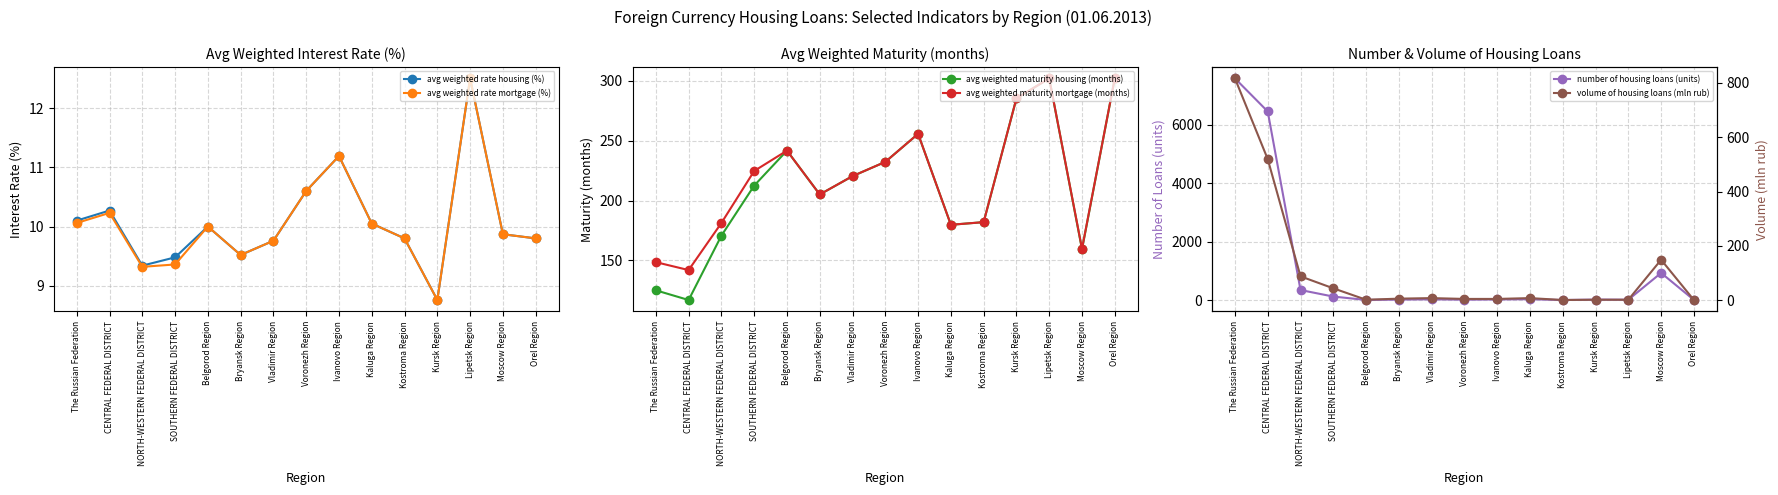

How many data points in volume of housing loans (mln rub) are less than 6?

7